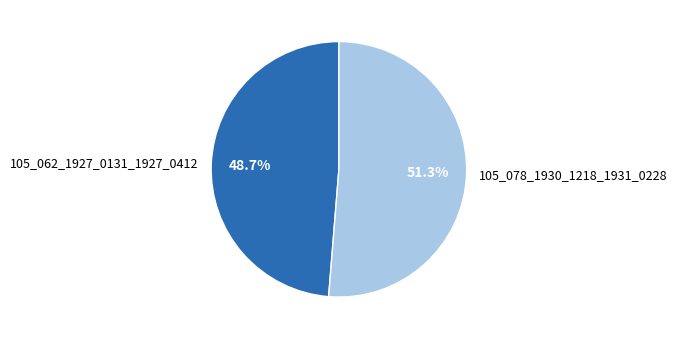

To the nearest percent, what is the combined percentage of 105_062_1927_0131_1927_0412 and 105_078_1930_1218_1931_0228?

100%